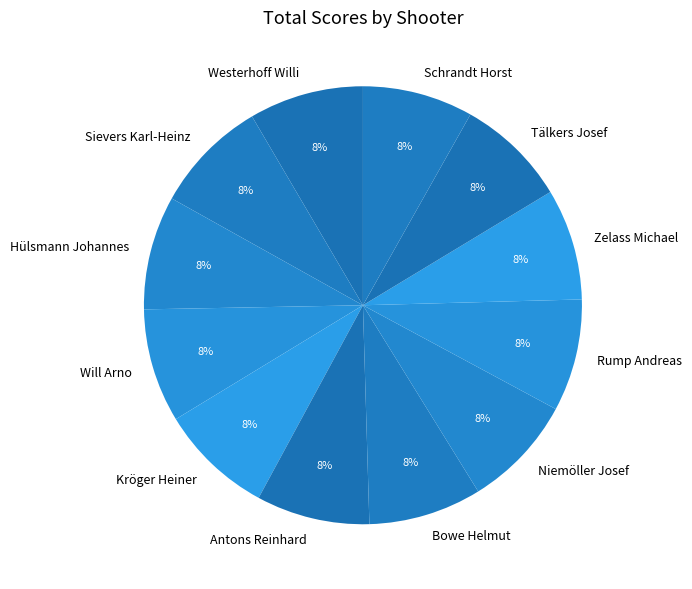

What is the ratio of the value at Will Arno to the value at Antons Reinhard?

1.0